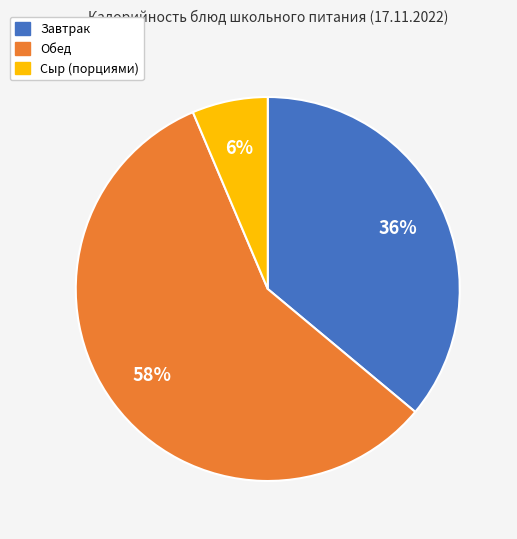

Does any single category account for the majority?

Yes